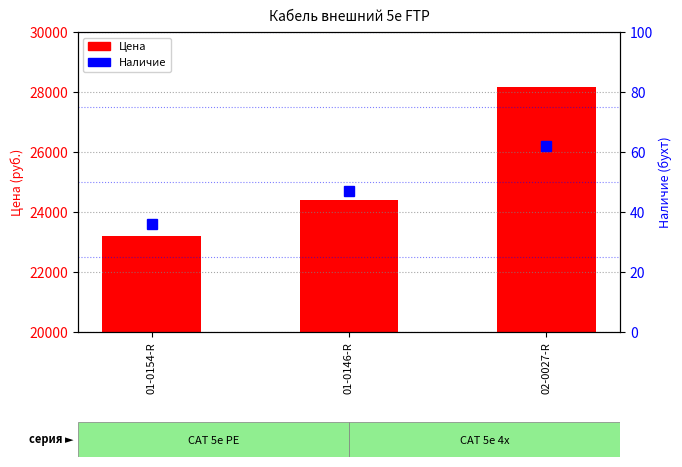

Read the Цена value at 01-0146-R.

24393.4